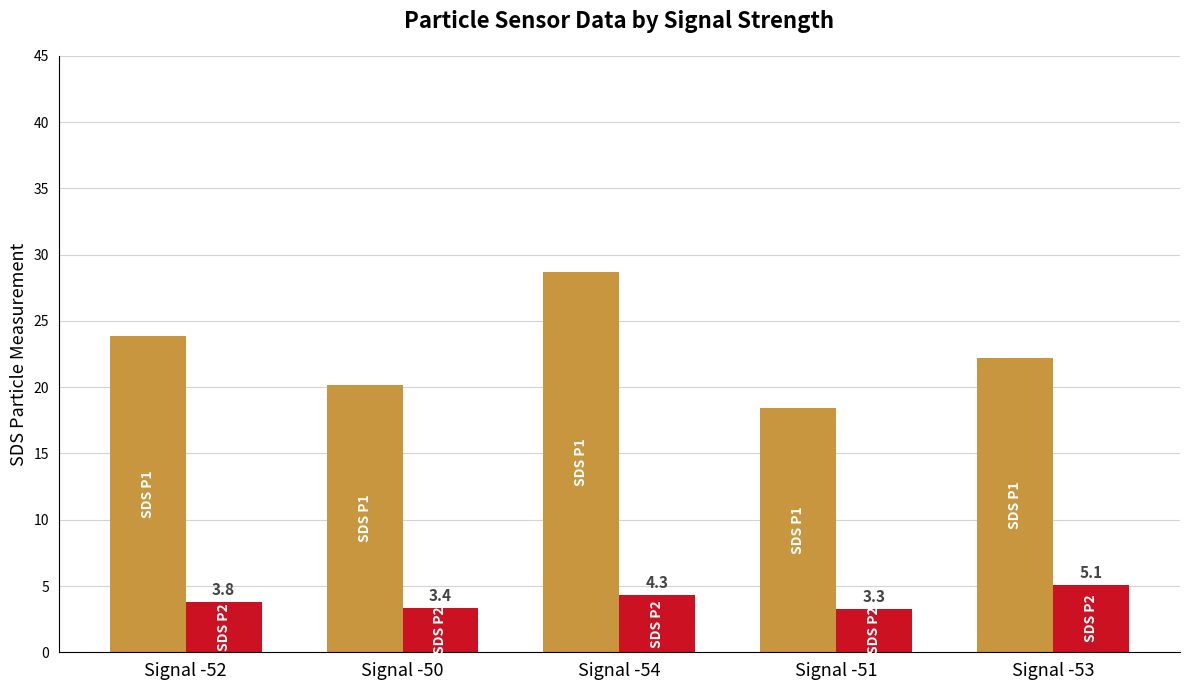

What is the spread (max minus min) of values at Signal -53?

17.1